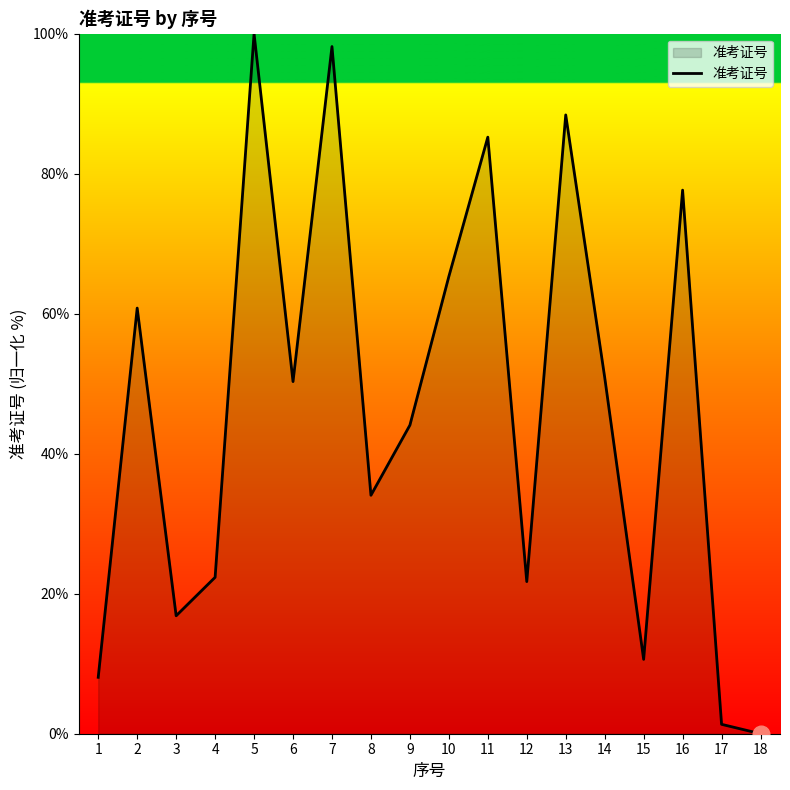

Between 6 and 9, which is larger?

6